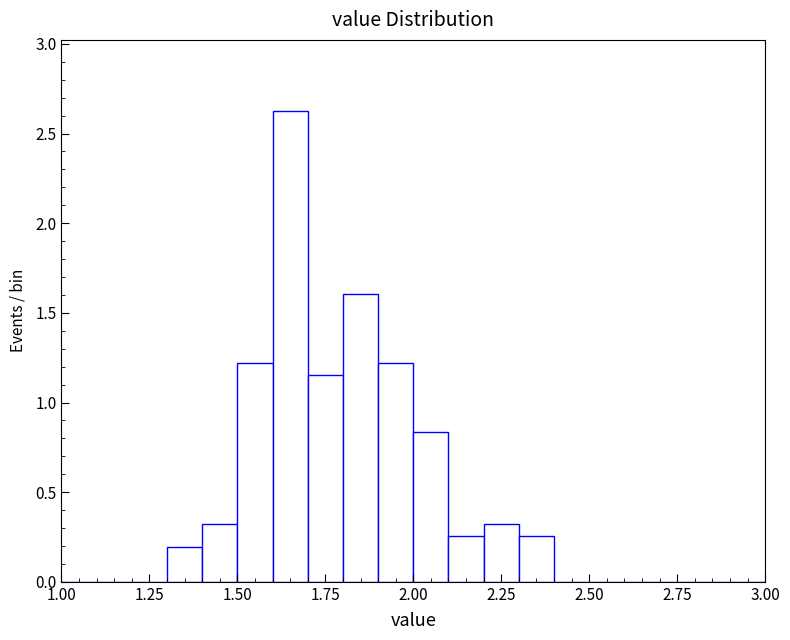

Around what value on the x-axis is the tallest bar? Give the approximate position of its centre, as read against the axis.

1.65